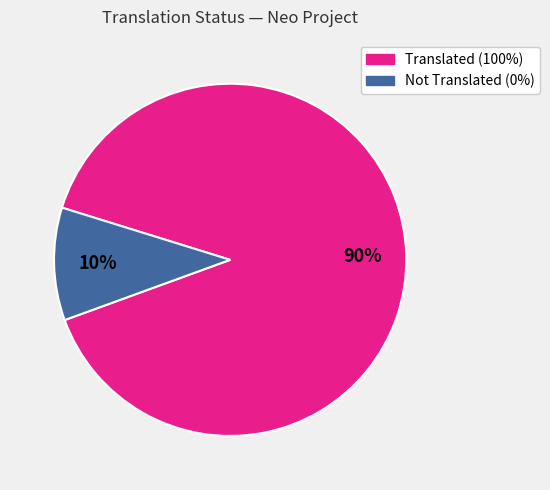

To the nearest percent, what percentage of the pie is Not Translated (0%)?

10%